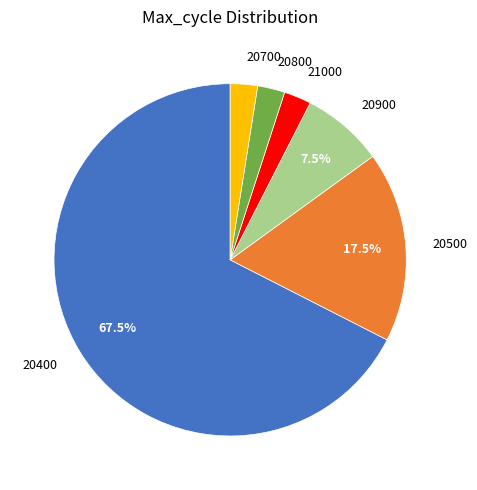

Combined, do 20700 and 20900 account for over 50%?

No